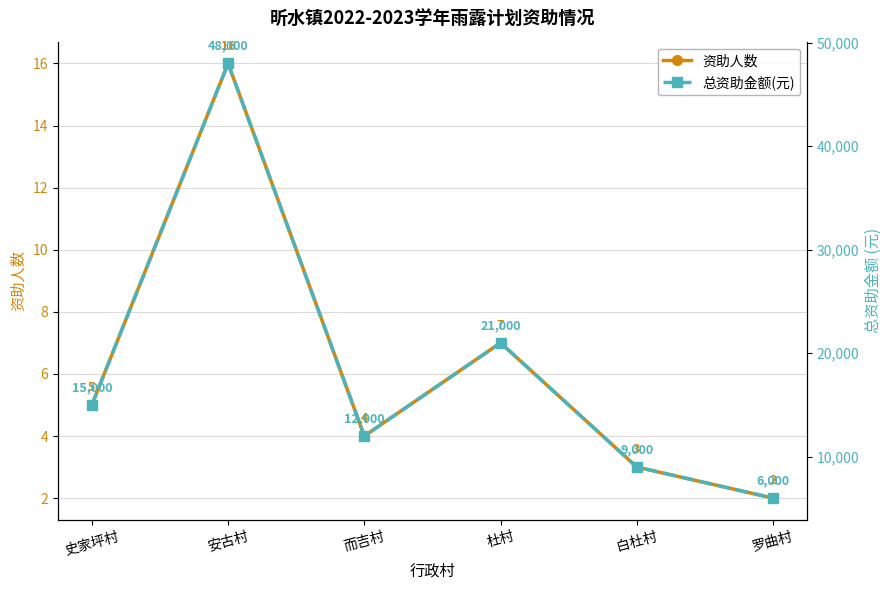

What are all the series names shown in the legend?

资助人数, 总资助金额(元)